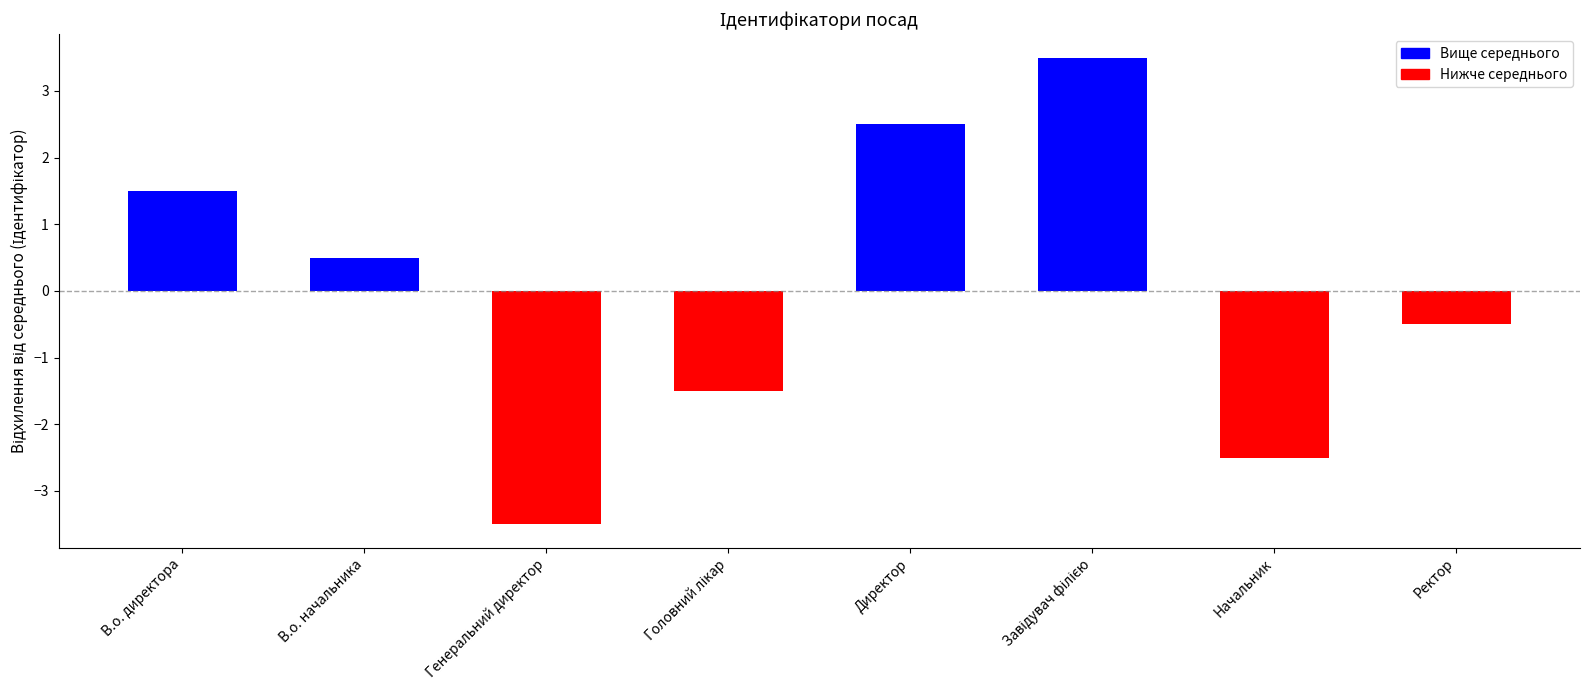

Are the bars grouped side by side (vs. stacked)?

No